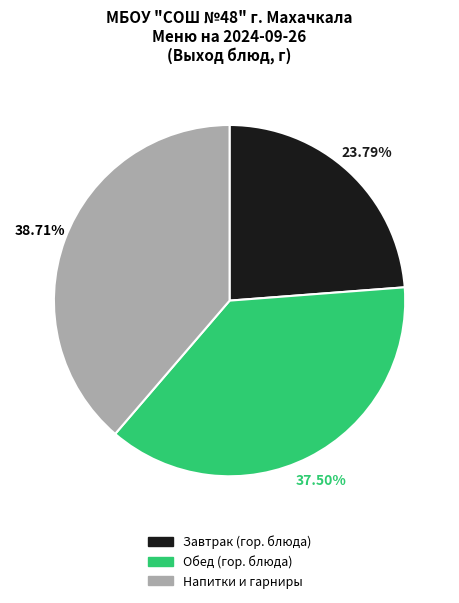

Count the number of slices in the pie.

3